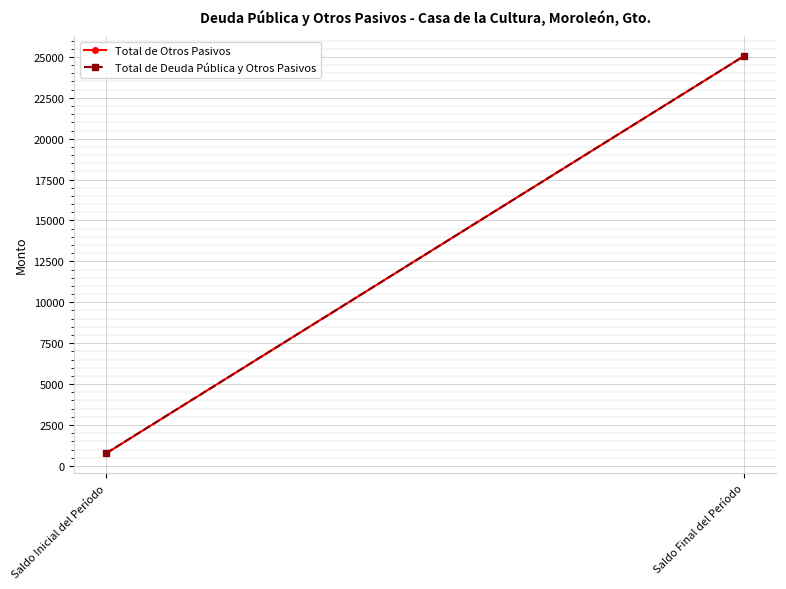

What is the sum of the Total de Otros Pasivos values at Saldo Final del Período and Saldo Inicial del Período?

25821.0